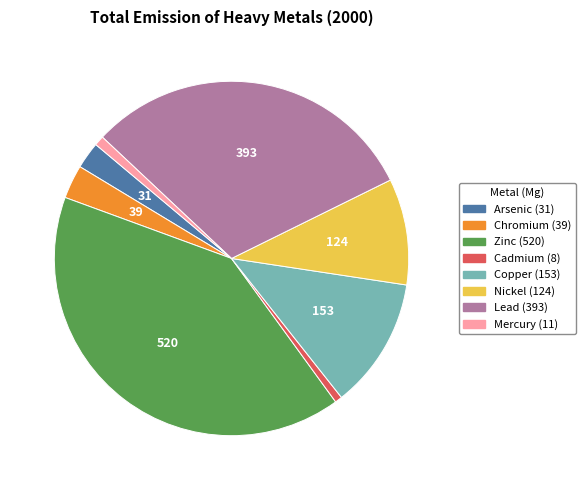

Which slice is the largest?

Zinc